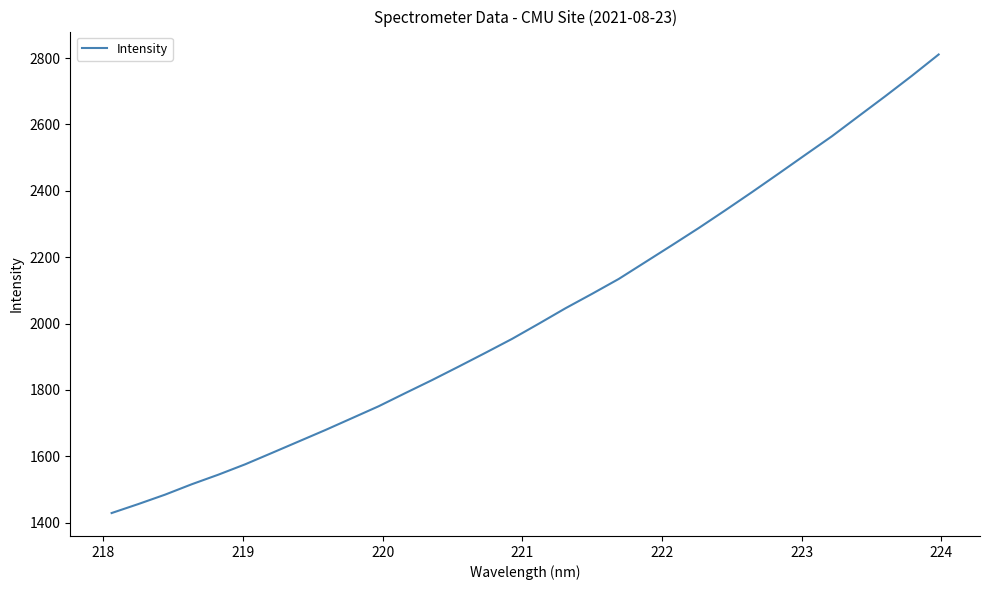

True or false: there are more than 1 points higher than both neighbors.

False